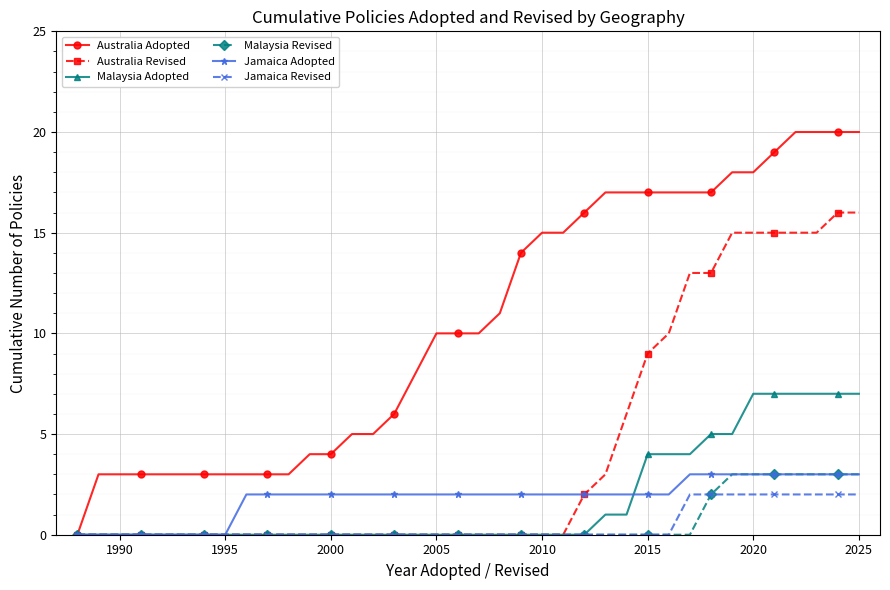

Which series has the largest total across all categories?

Australia Adopted